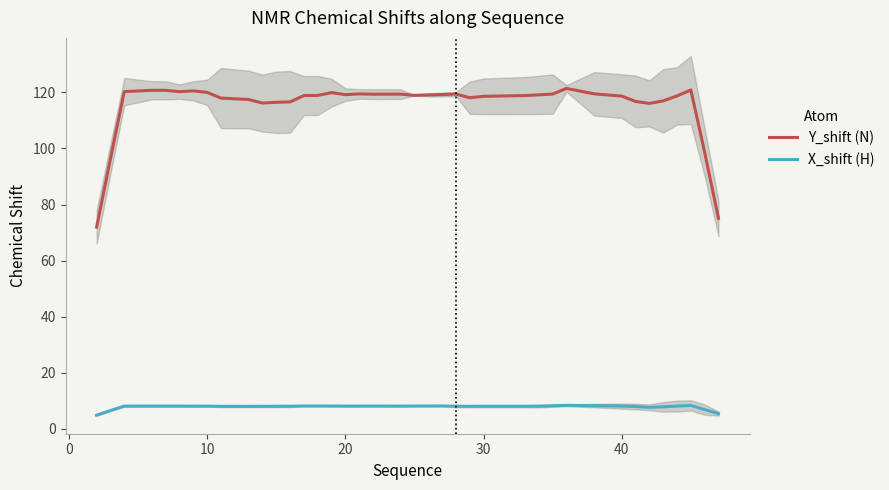

How many series are shown in this chart?

2